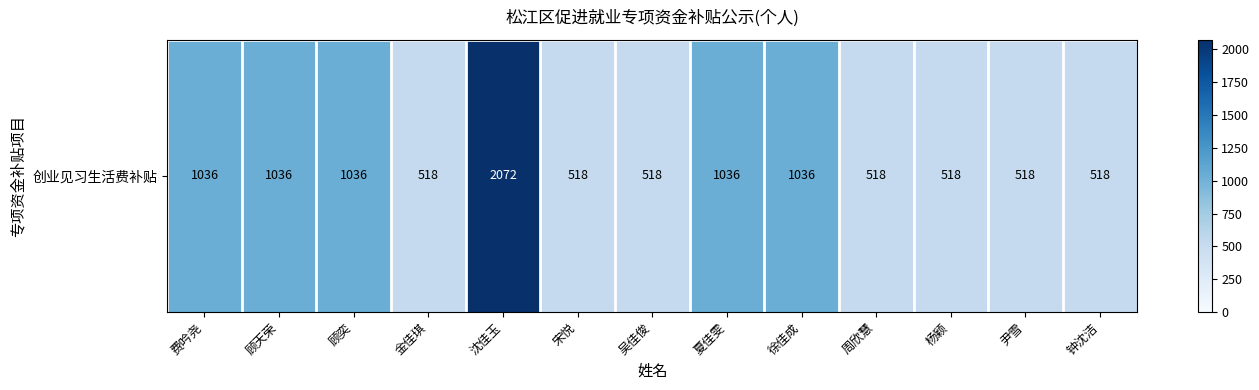

What is the sum of all values?

10878